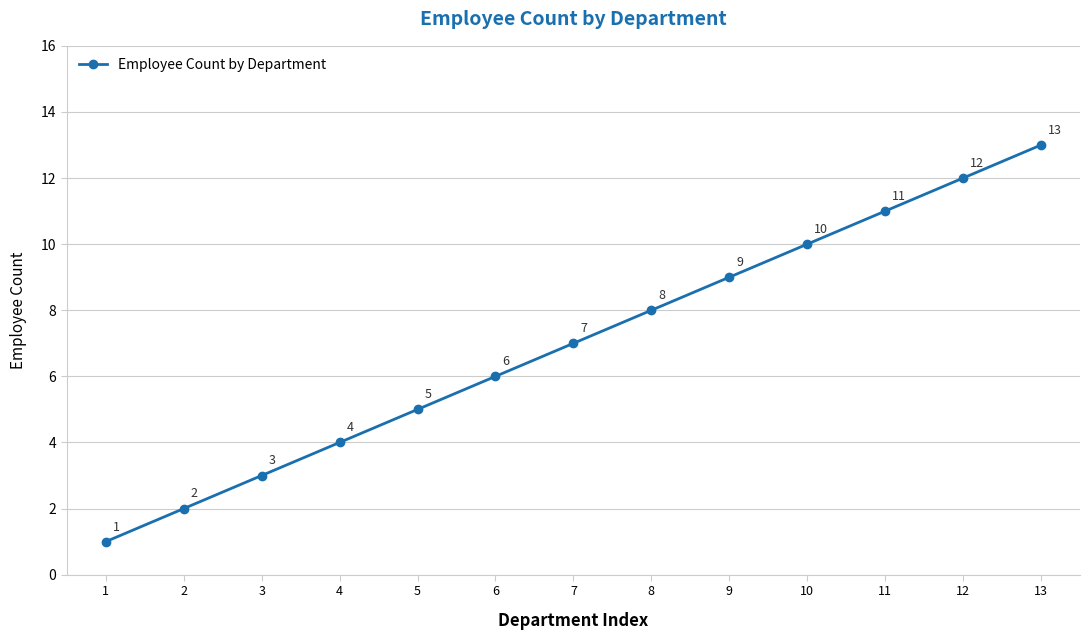

Rank the categories by value from lowest to highest.

1, 2, 3, 4, 5, 6, 7, 8, 9, 10, 11, 12, 13